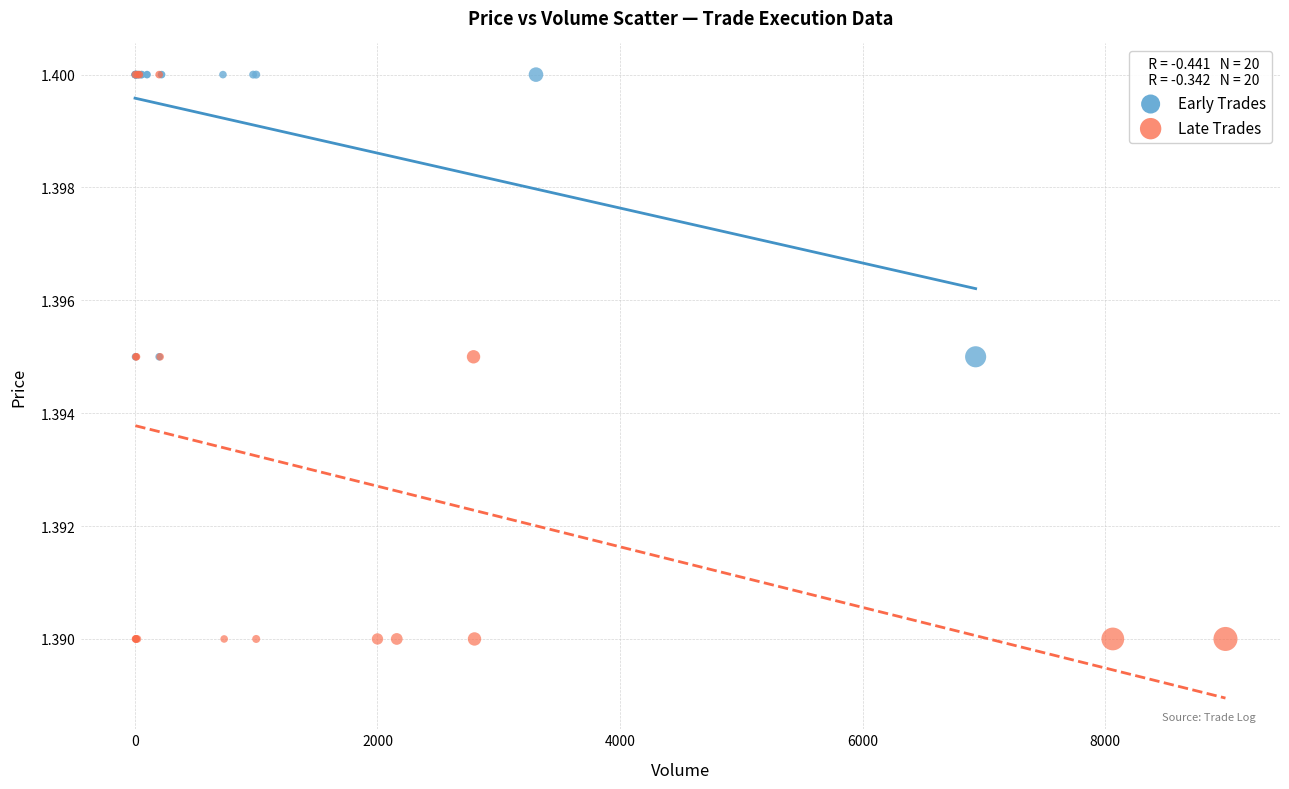

Which series has the largest Y range (max minus min)?

Late Trades